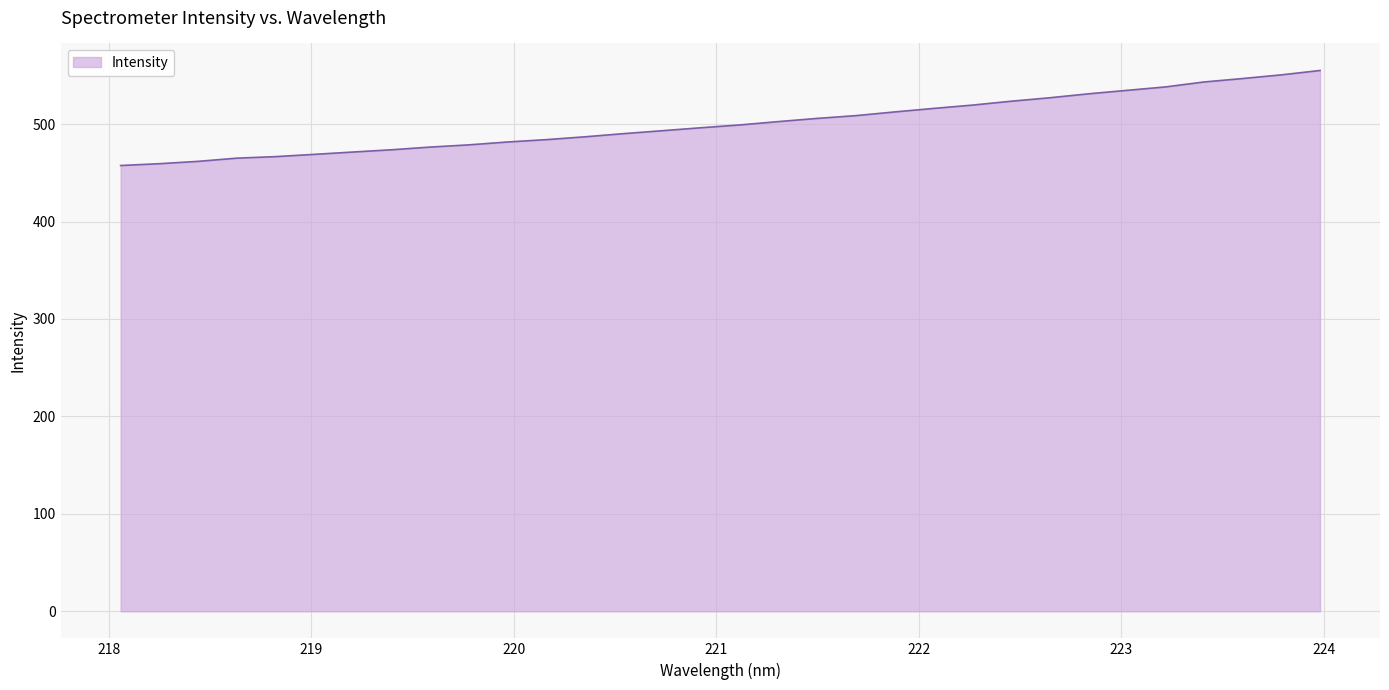

What is the difference between the maximum and minimum values?

97.5